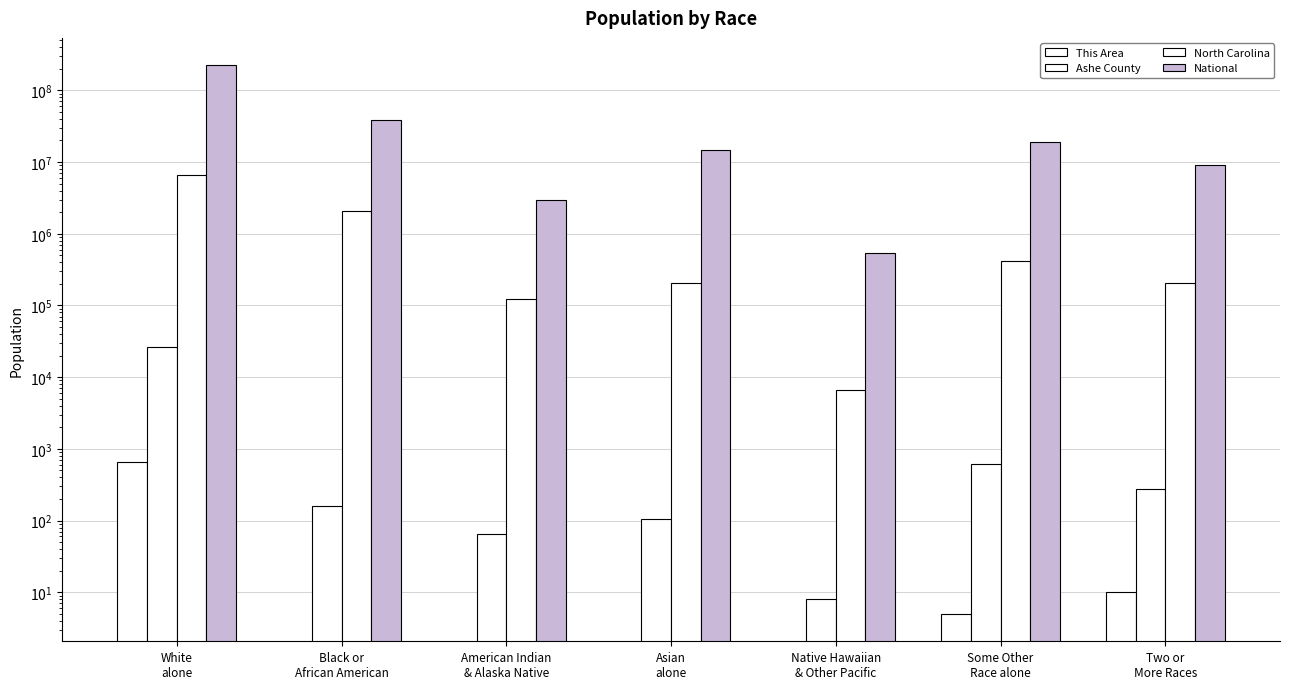

Reading left to right, transcribe all the data shown in this chart.

This Area: White
alone=665	Black or
African American=0	American Indian
& Alaska Native=0	Asian
alone=0	Native Hawaiian
& Other Pacific=0	Some Other
Race alone=5	Two or
More Races=10
Ashe County: White
alone=26050	Black or
African American=161	American Indian
& Alaska Native=65	Asian
alone=105	Native Hawaiian
& Other Pacific=8	Some Other
Race alone=613	Two or
More Races=279
North Carolina: White
alone=6528950	Black or
African American=2048628	American Indian
& Alaska Native=122110	Asian
alone=208962	Native Hawaiian
& Other Pacific=6604	Some Other
Race alone=414030	Two or
More Races=206199
National: White
alone=223553265	Black or
African American=38929319	American Indian
& Alaska Native=2932248	Asian
alone=14674252	Native Hawaiian
& Other Pacific=540013	Some Other
Race alone=19107368	Two or
More Races=9009073